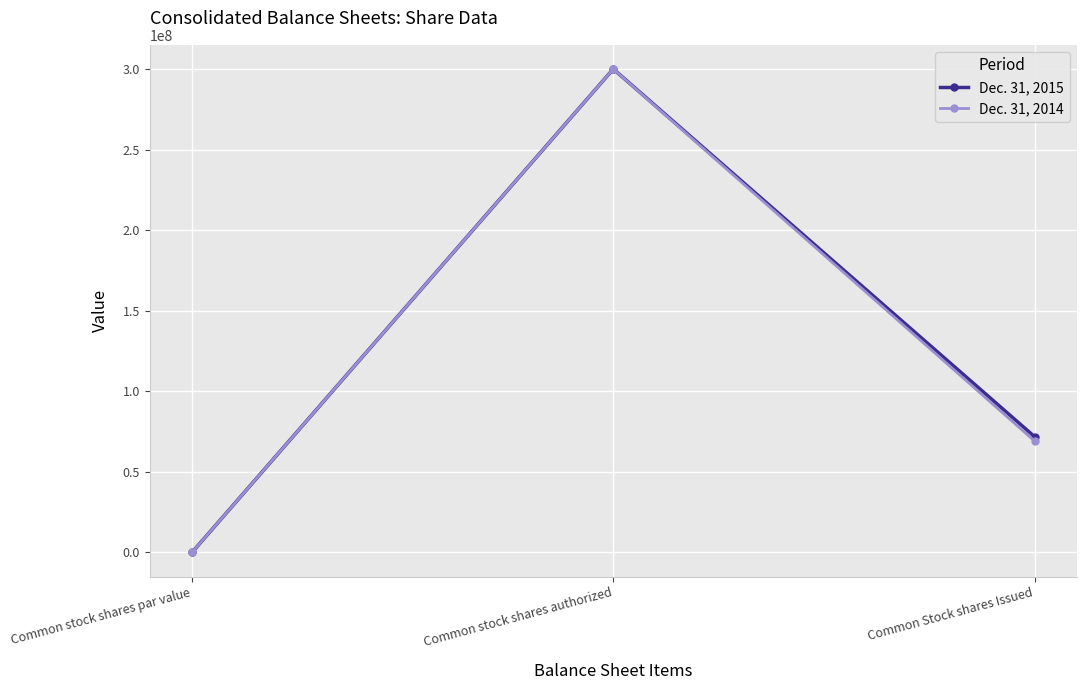

At which label is Dec. 31, 2015 closest to 150000000?

Common Stock shares Issued